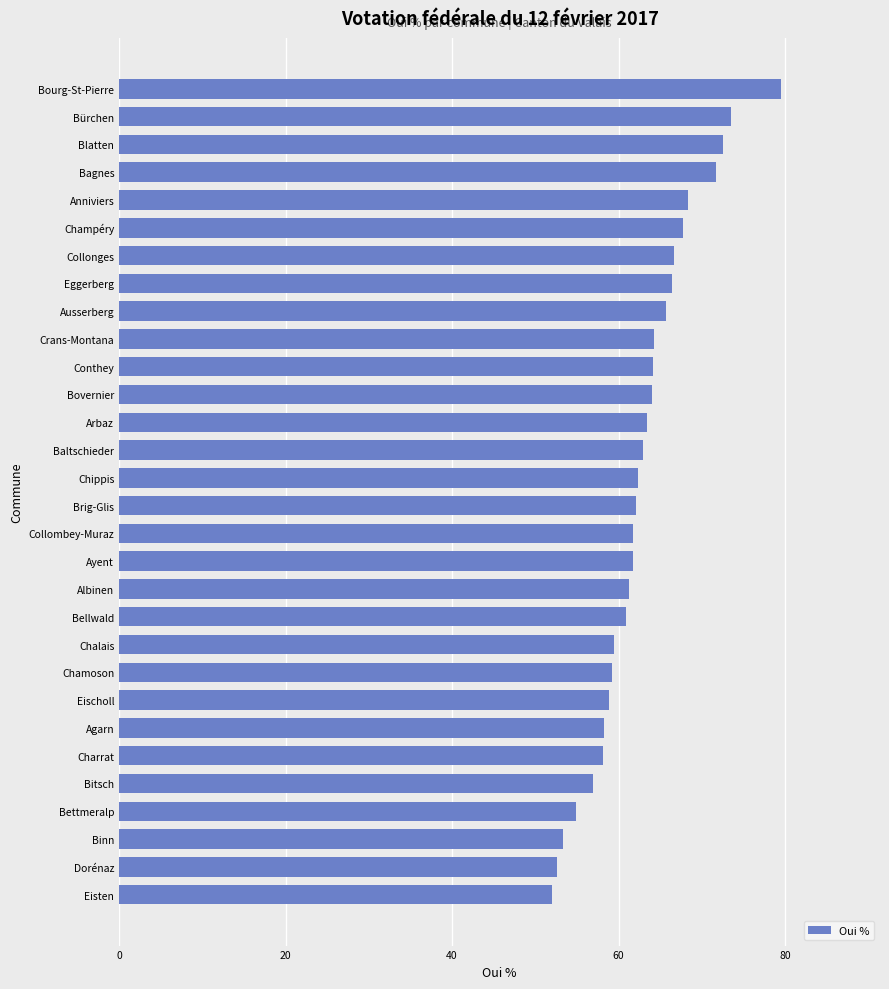

The chart shows a value of 100.9 at Bürchen. True or false?

False